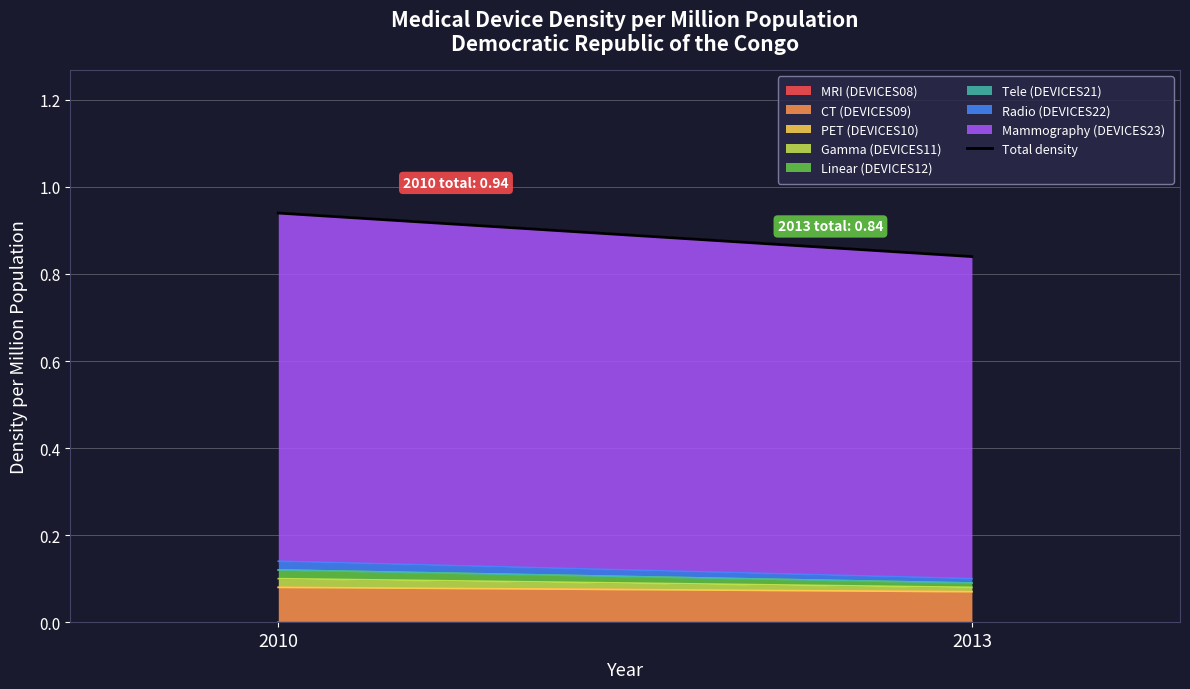

Does the chart display data point markers on the line(s)?

No